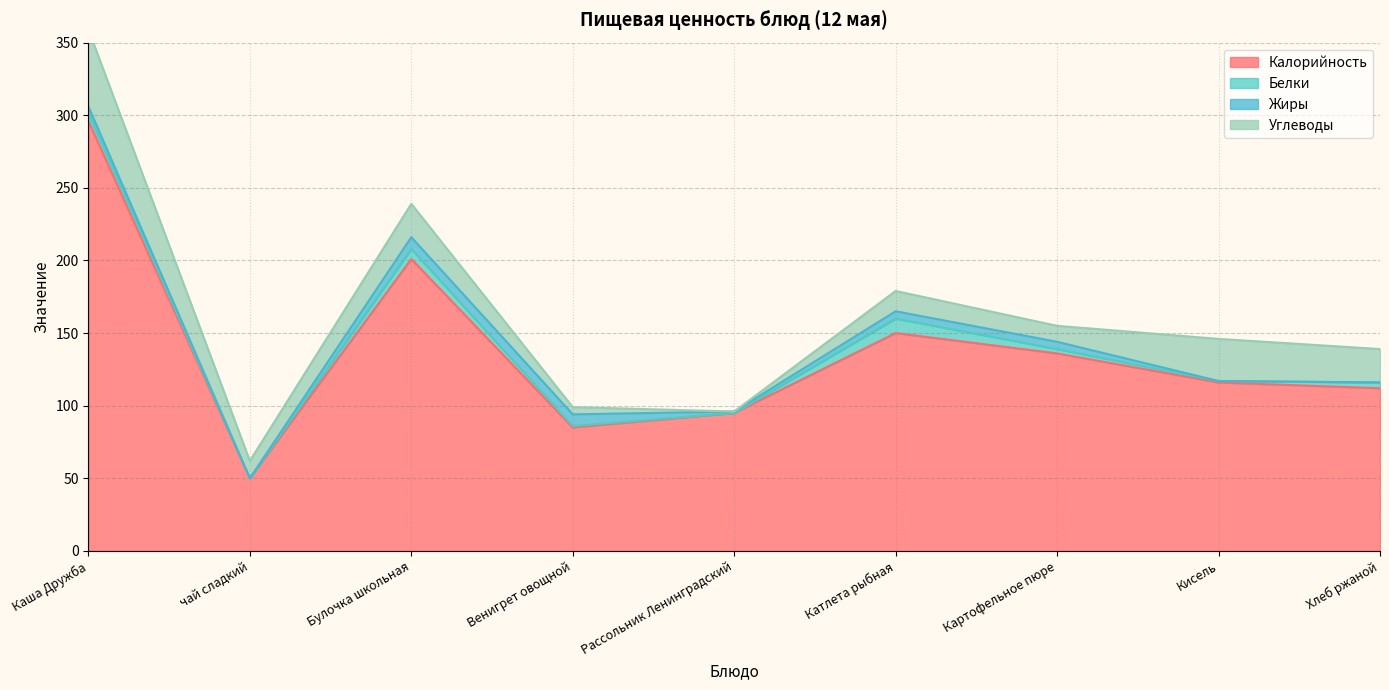

What is the difference between the maximum and minimum values in the Калорийность series?

246